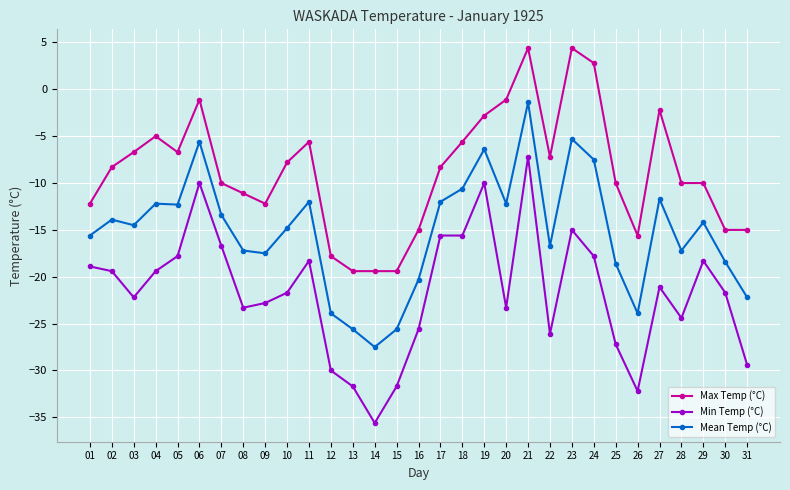

What is the sum of all Max Temp (°C) values?

-268.9